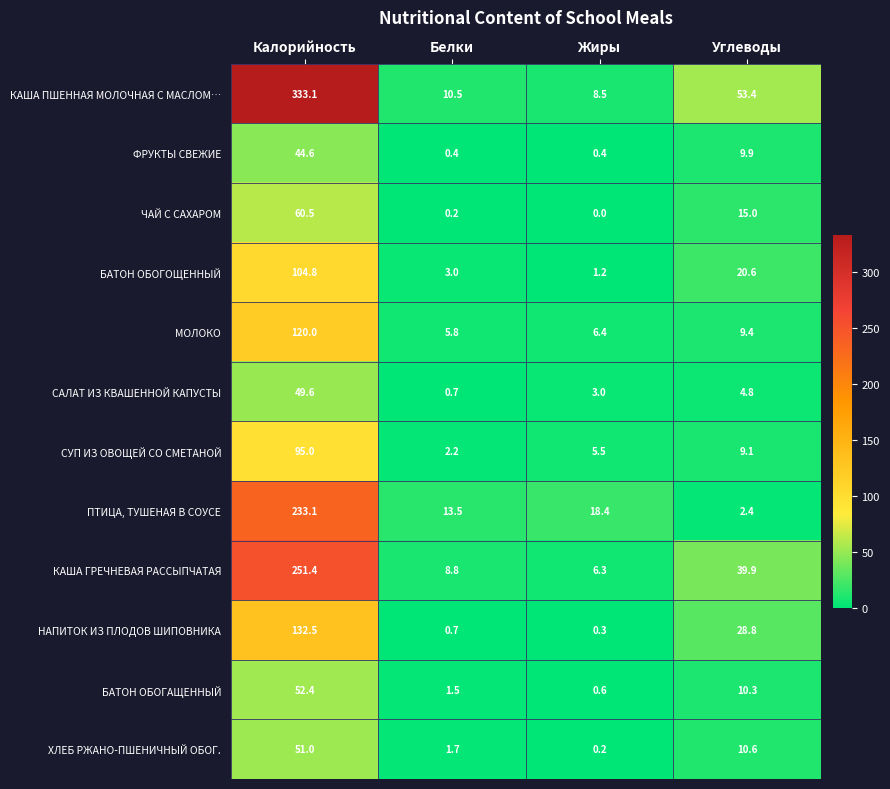

At which category is the sum across all series the highest?

Калорийность